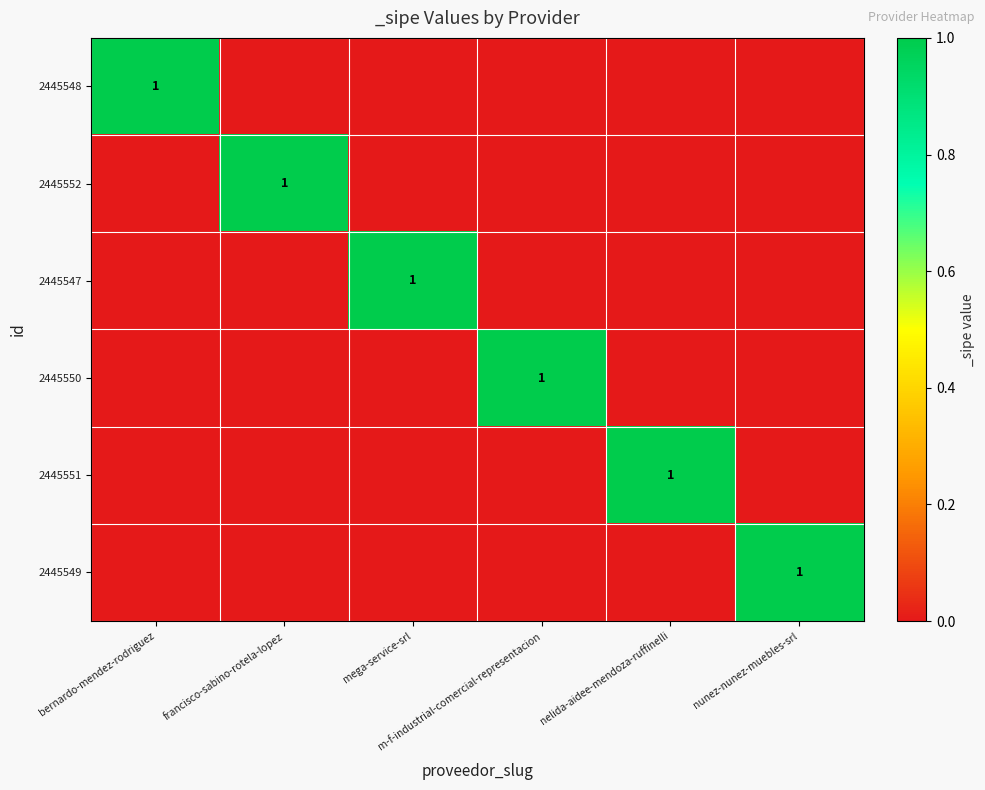

What is the total value across all series at bernardo-mendez-rodriguez?

1